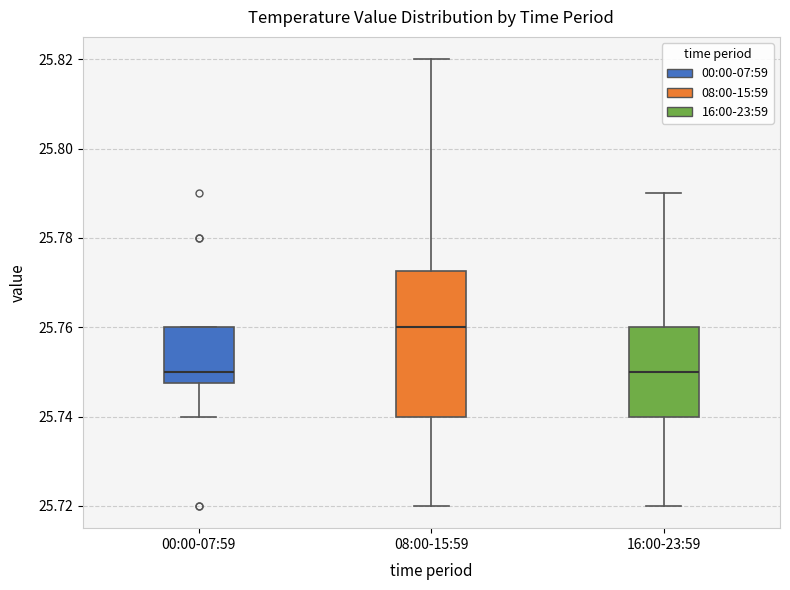

Reading left to right, transcribe this box plot: for each box, give where its median line is, the range the box spans, and where its two whiskers end, as read against the y-axis. The values are not printed on the chart, so give them approximately, as read against the axis.

00:00-07:59: median 25.750, box 25.748 to 25.760, whiskers 25.740 to 25.760
08:00-15:59: median 25.760, box 25.740 to 25.772, whiskers 25.720 to 25.820
16:00-23:59: median 25.750, box 25.740 to 25.760, whiskers 25.720 to 25.790